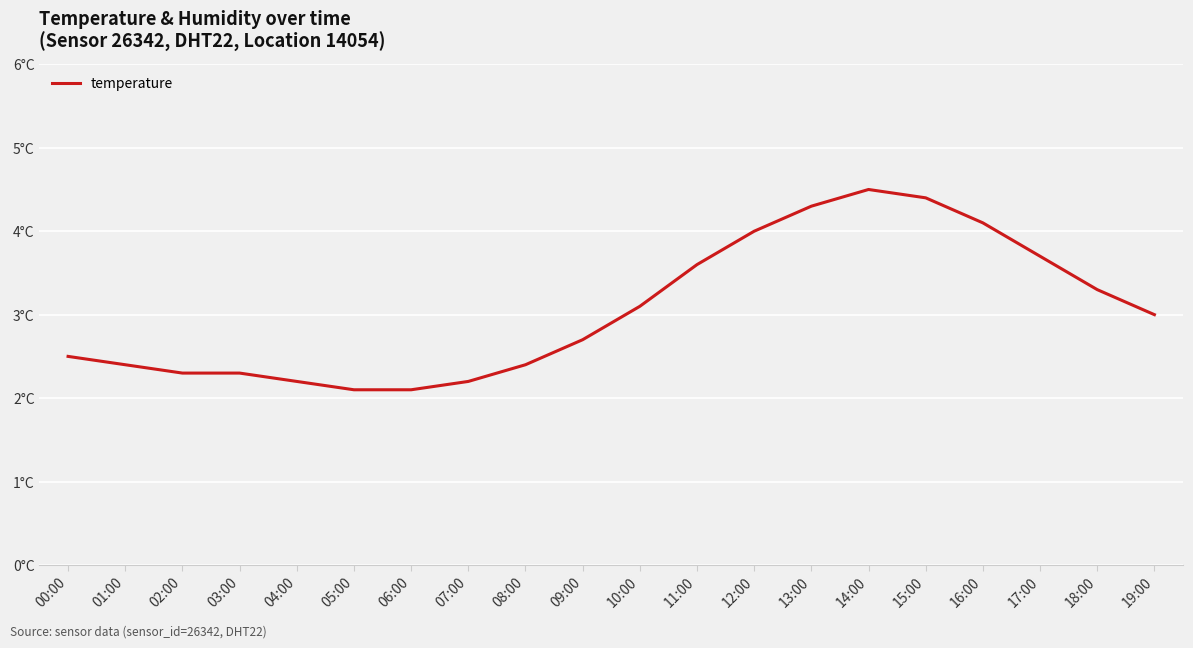

Which category has the highest value across all series?

14:00